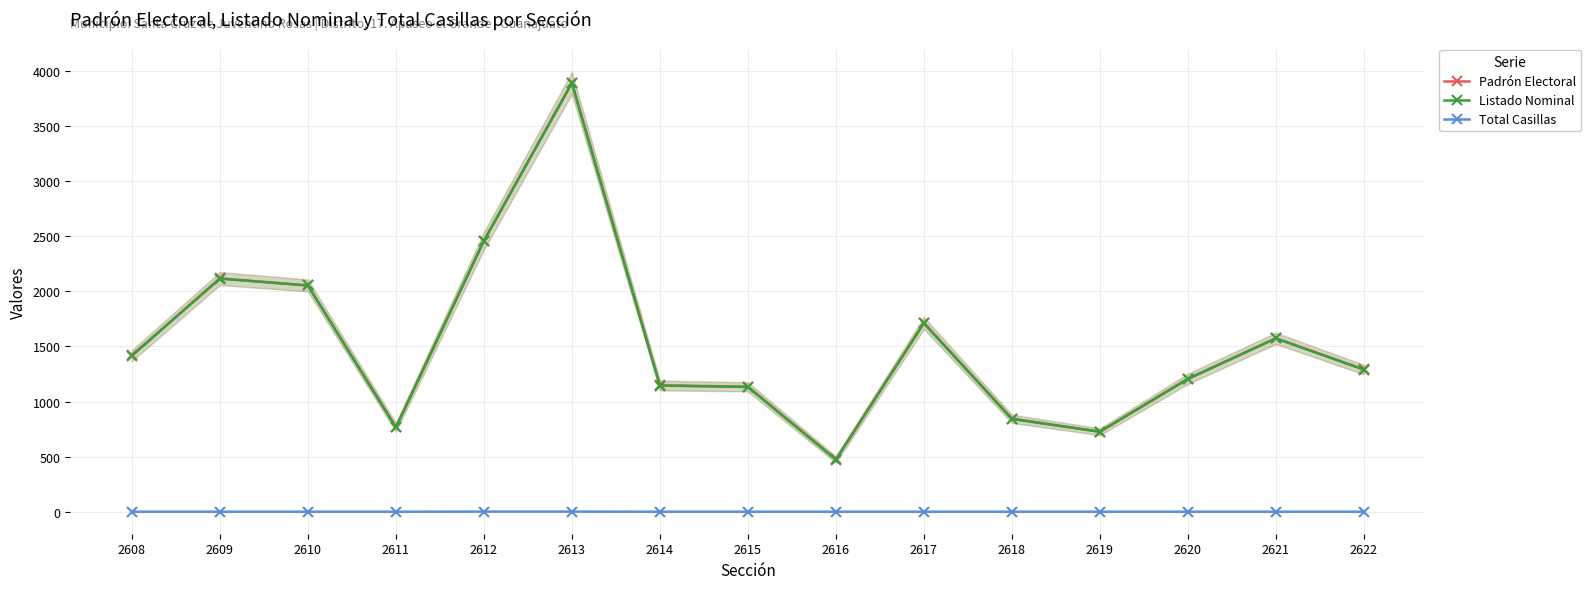

What is the value of the Total Casillas point at the 14th from the left?

1